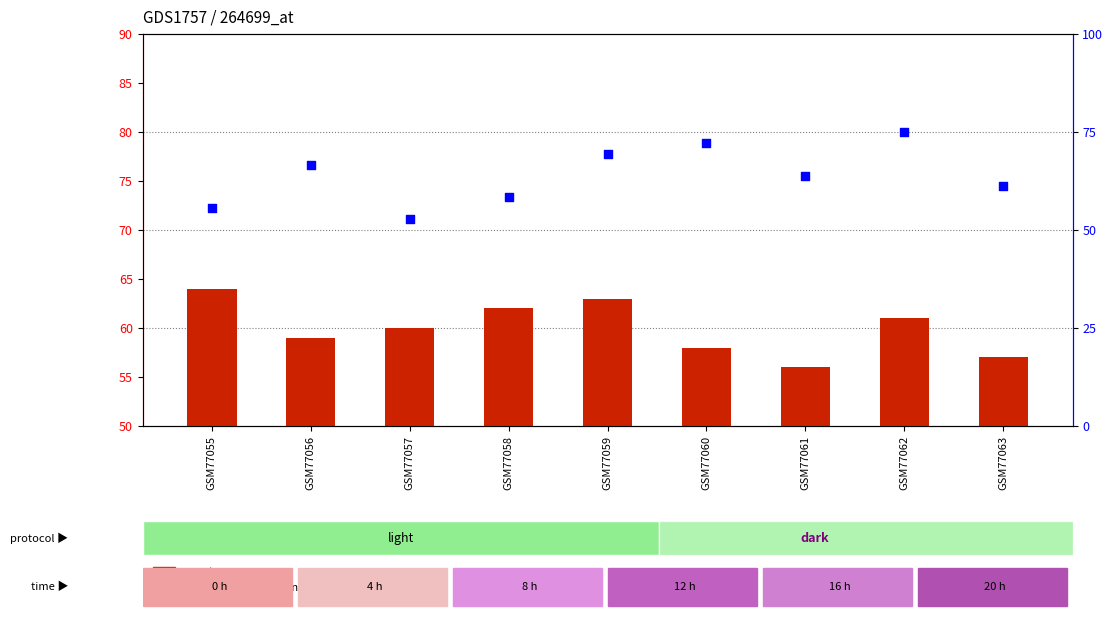

Which series has the widest spread of Y values?

percentile rank within the sample